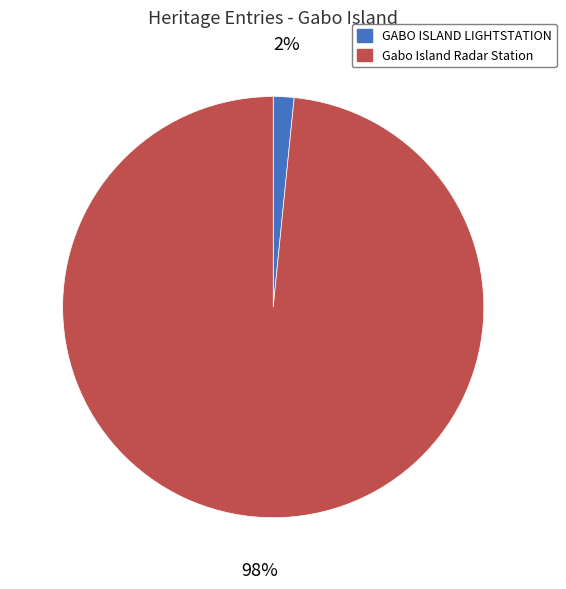

Between Gabo Island Radar Station and GABO ISLAND LIGHTSTATION, which is larger?

Gabo Island Radar Station